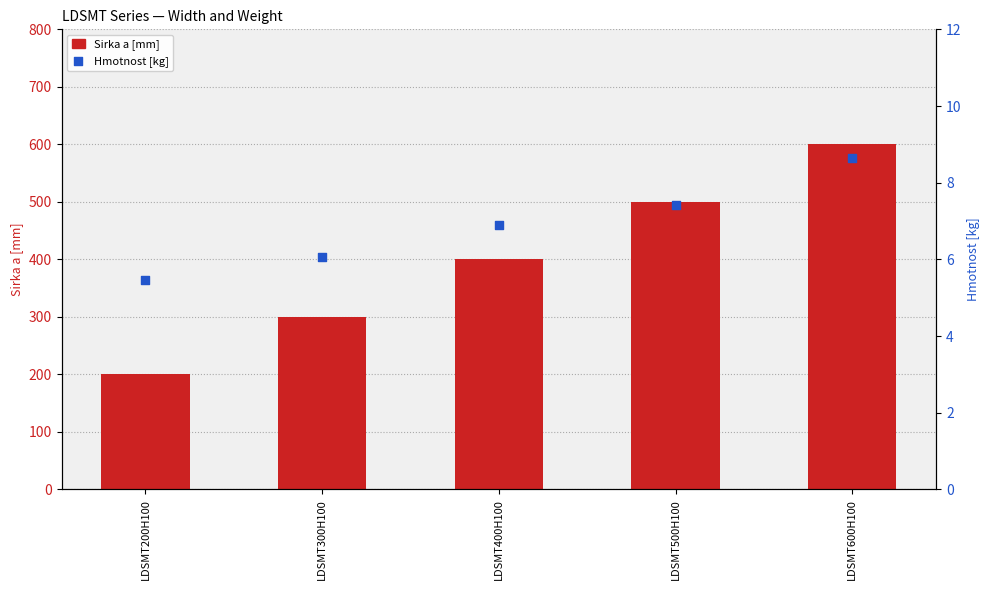

At how many categories does at least one series exceed 261?

4